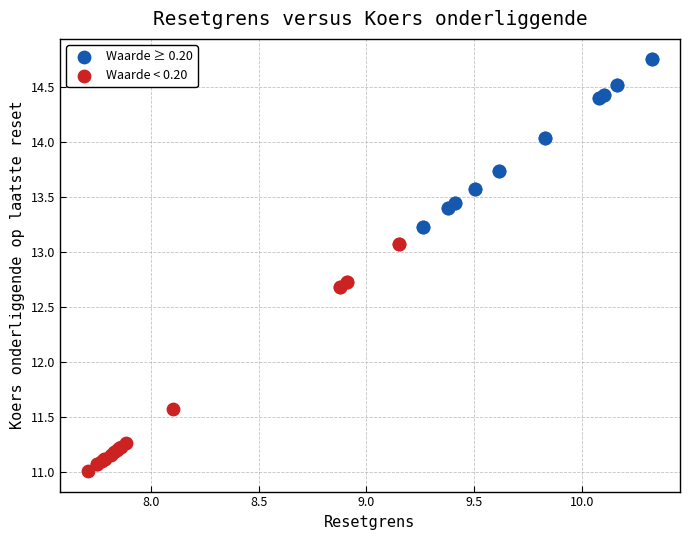

Which series contains the highest Y value?

Waarde ≥ 0.20